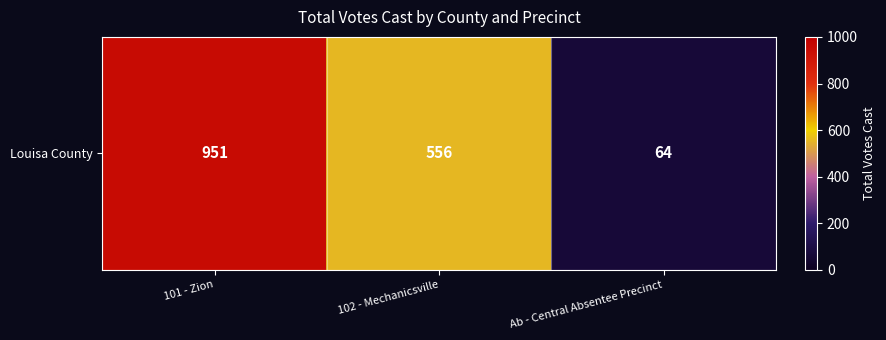

Count the values in the range 64 to 951.

3